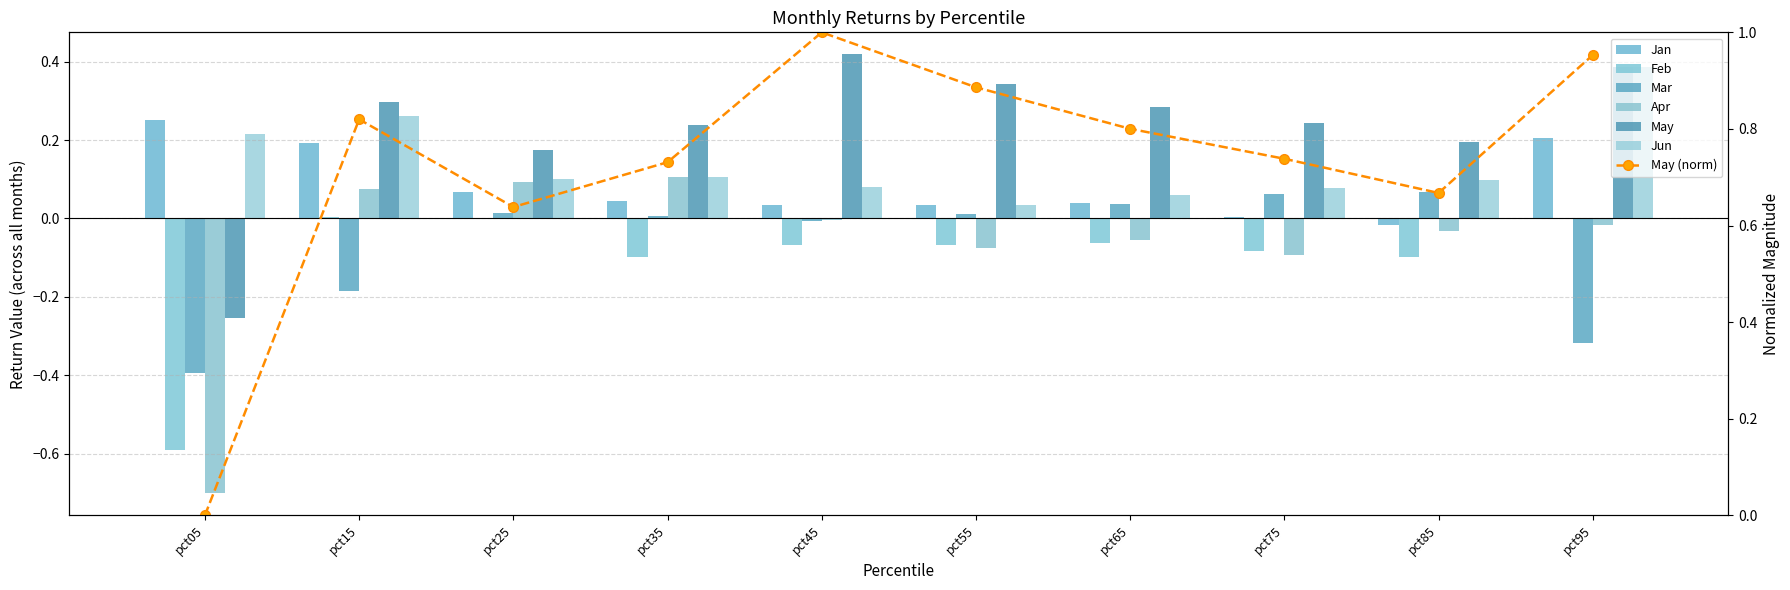

What is the value of the Mar bar at the 8th from the left?

0.1